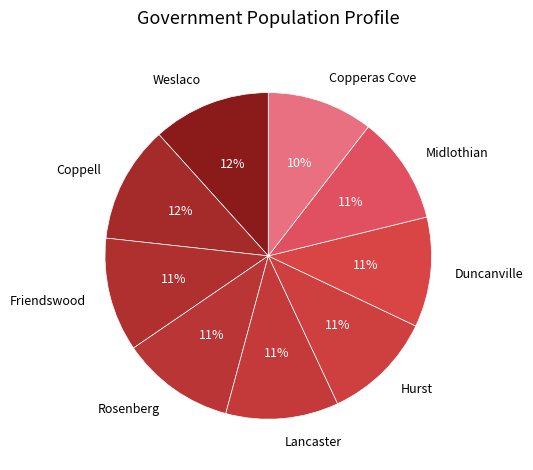

What percentage is the Weslaco slice, to the nearest percent?

12%